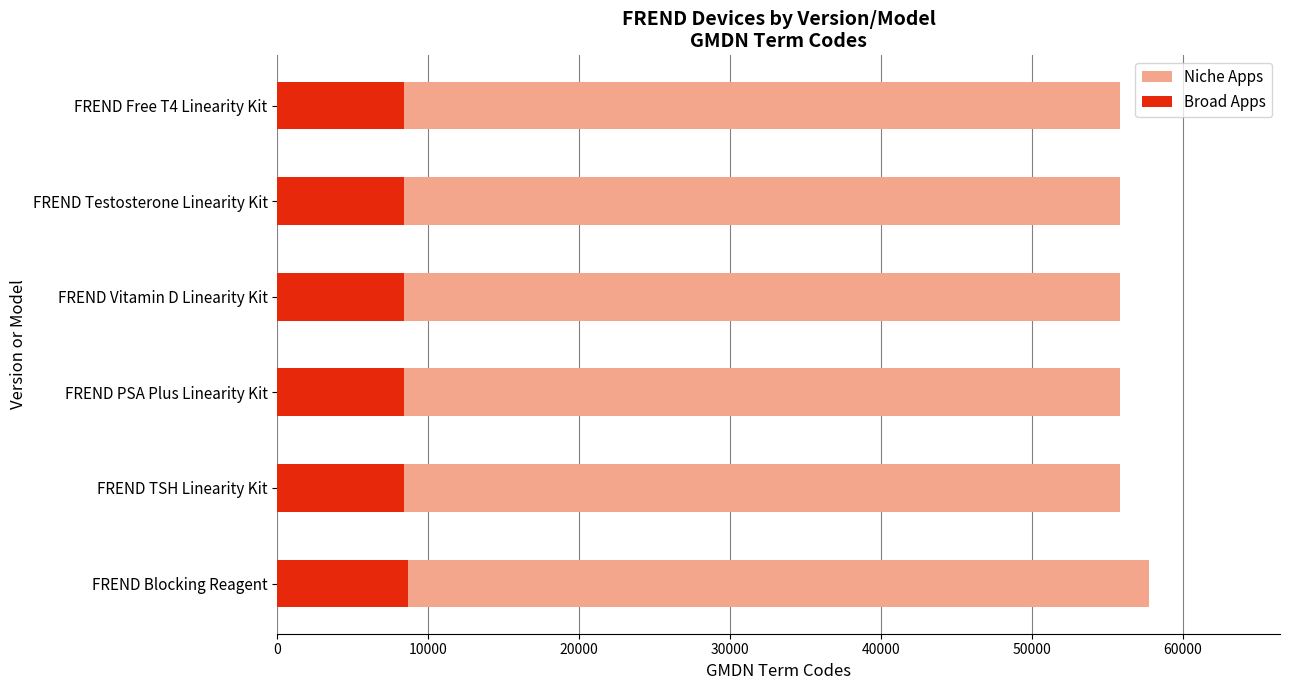

Between FREND Blocking Reagent and FREND PSA Plus Linearity Kit, which series saw the biggest shift?

Niche Apps